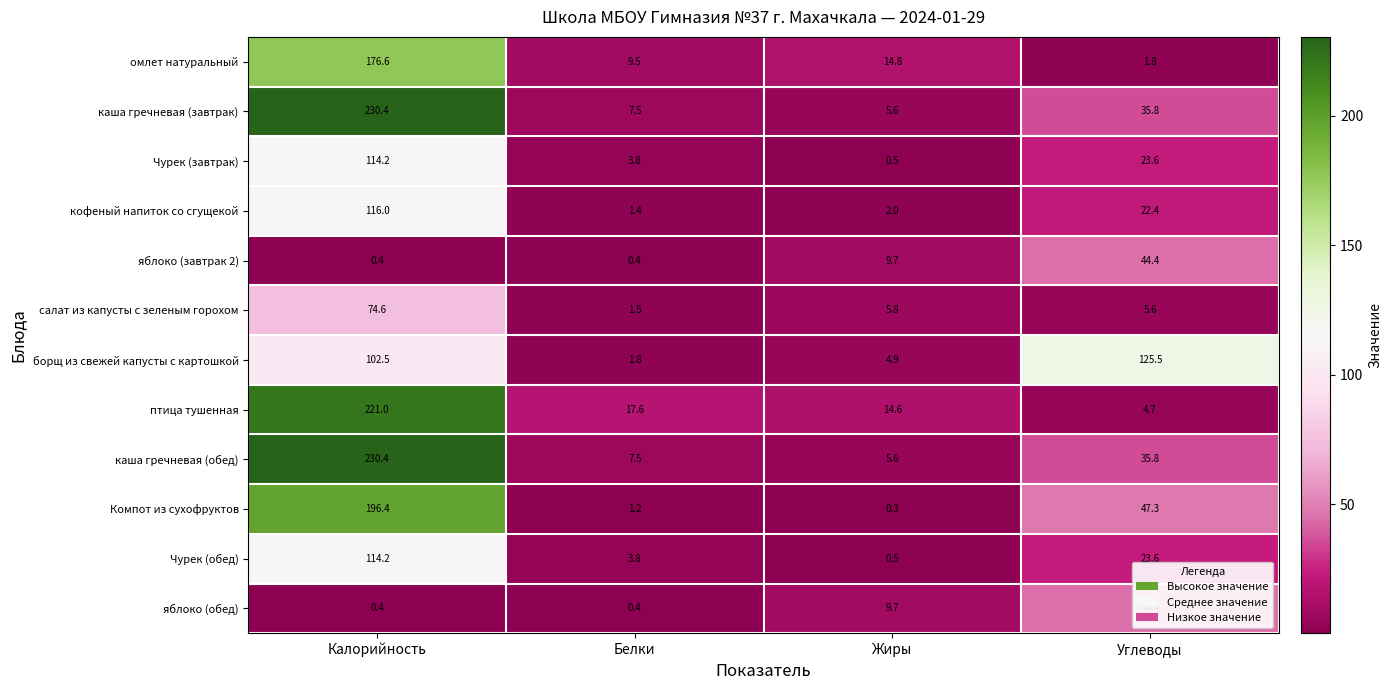

At which label is омлет натуральный closest to 89?

Жиры